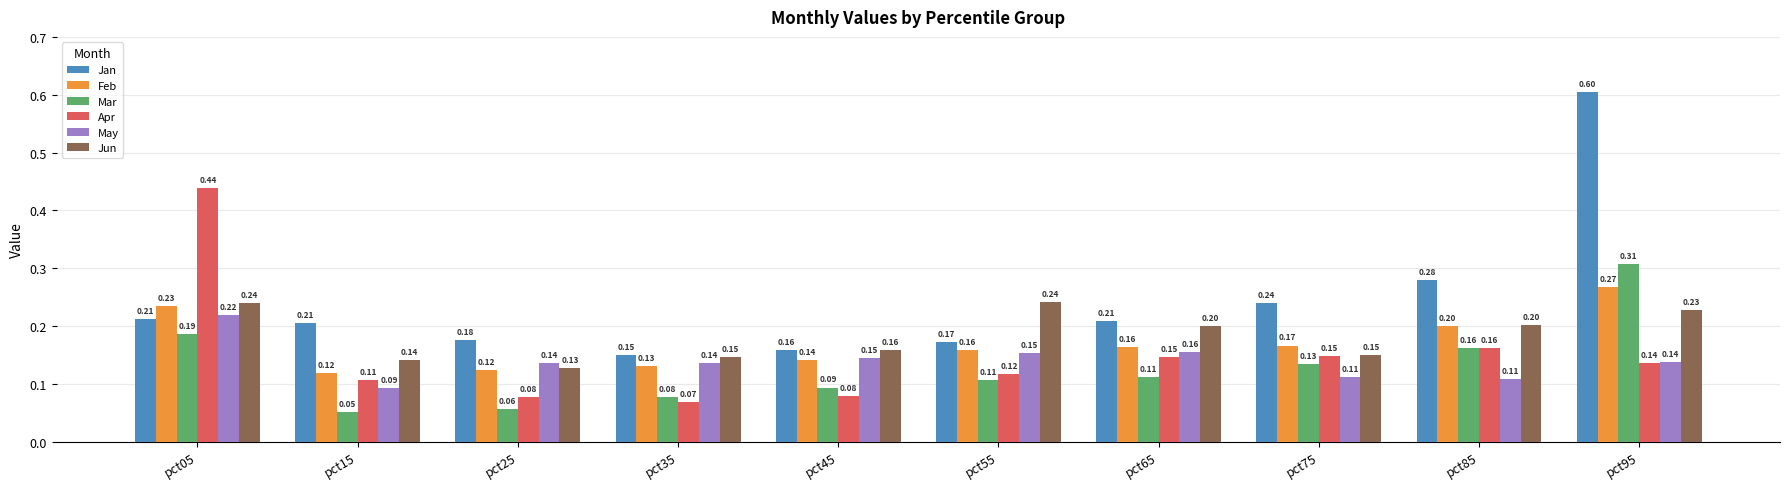

What is the sum of all Jun values?

1.8